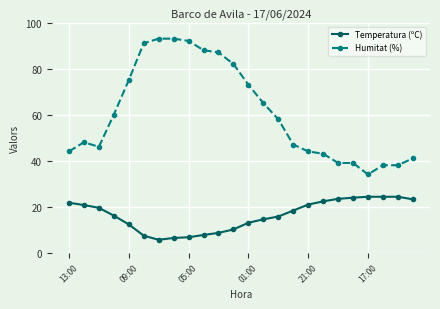

What is the minimum value shown in the chart?

5.6